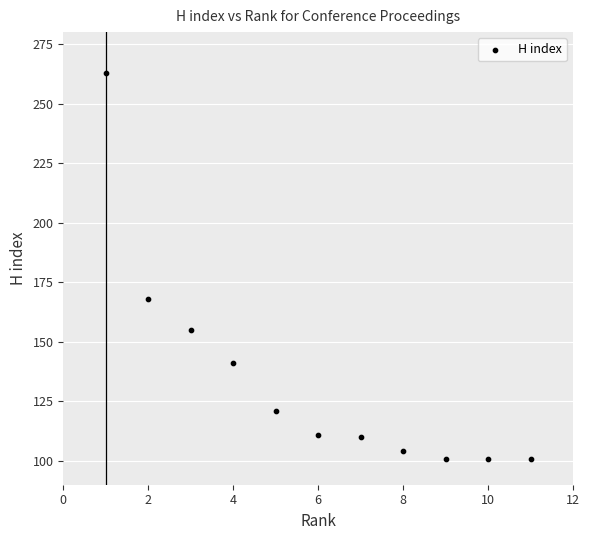

What Y value in the scatter plot is closest to 182?

168